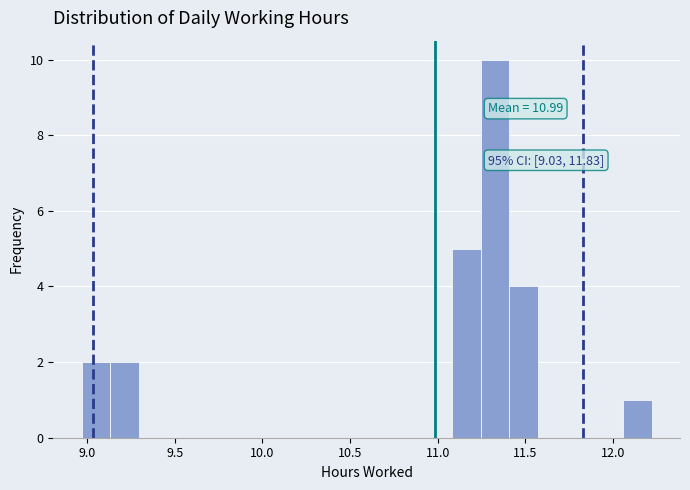

Read against the x-axis, roughly where is the centre of the tallest bar?

11.35